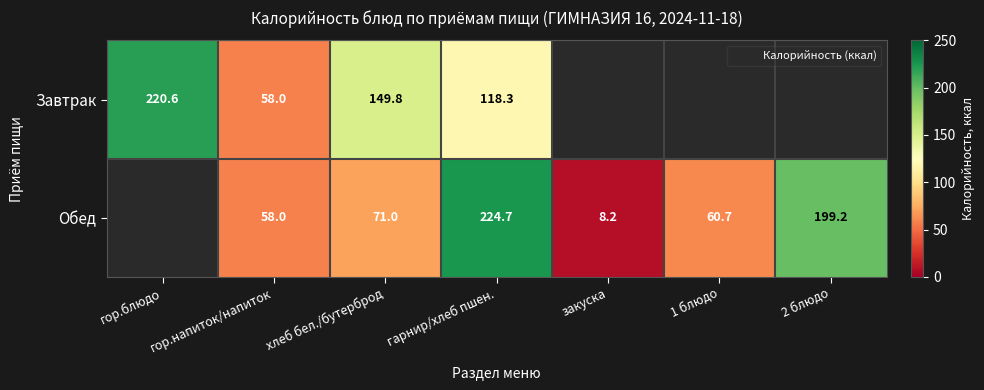

At which label does Обед first exceed 60?

хлеб бел./бутерброд